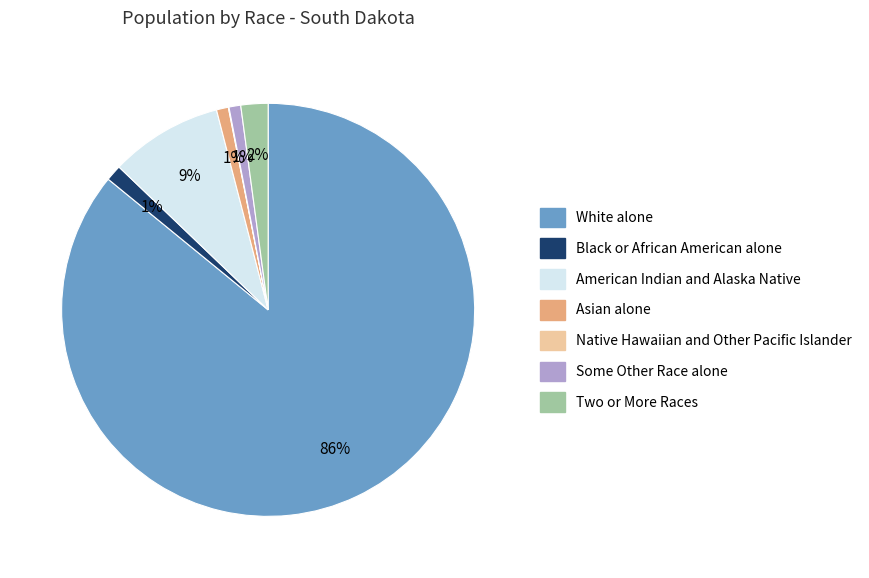

Which category has the biggest portion of the pie?

White alone